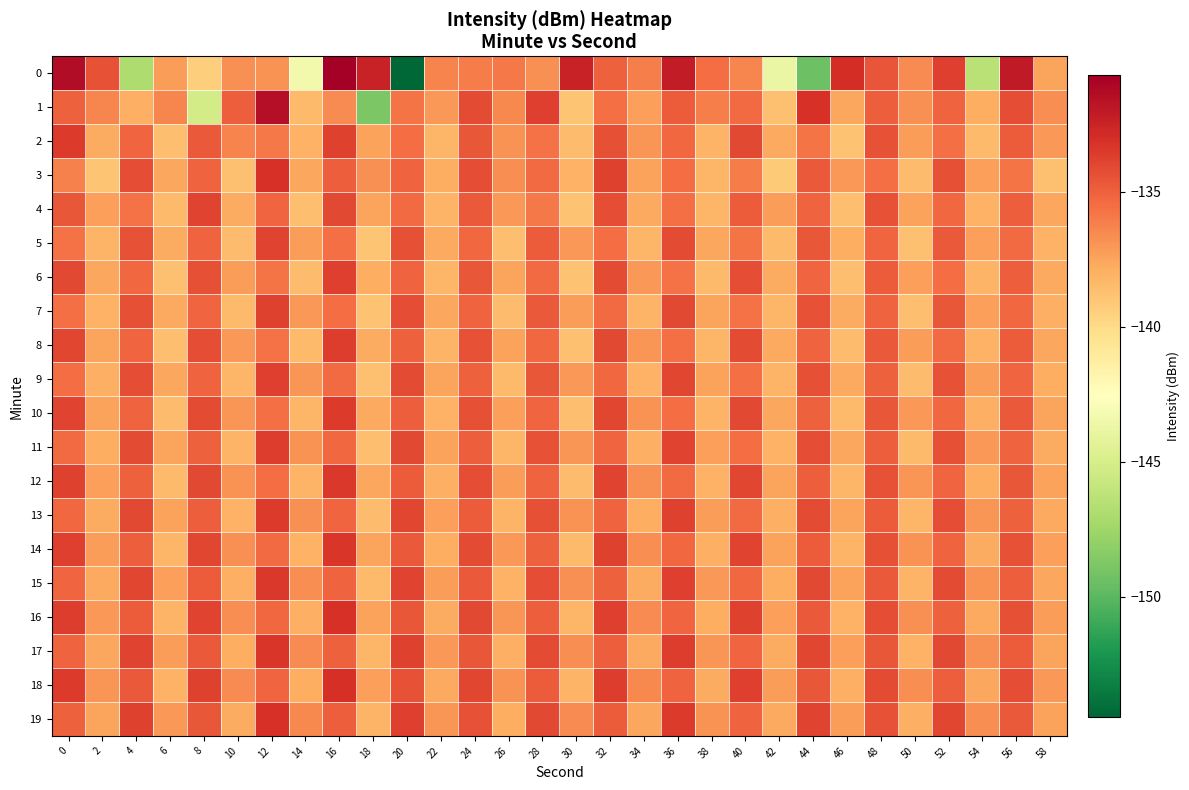

What is the minimum value shown in the chart?

-154.4